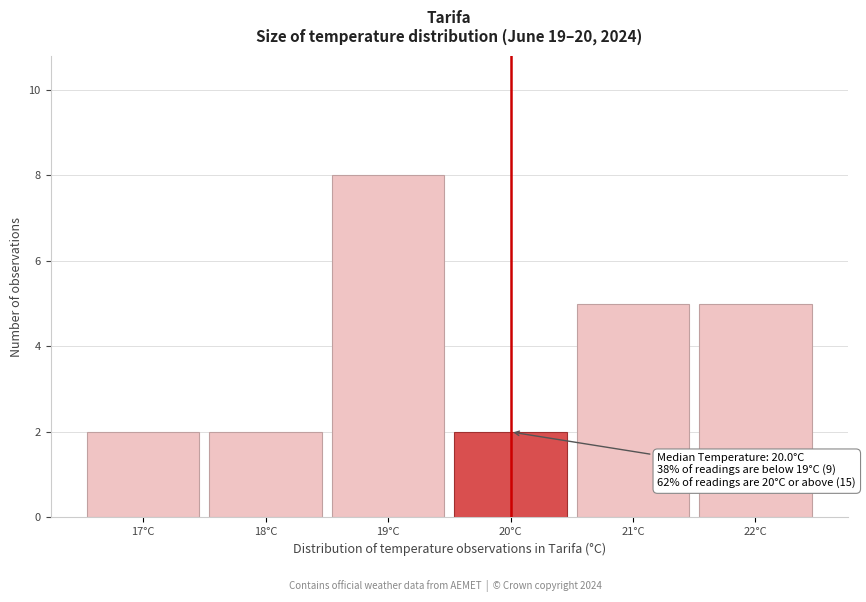

Over which range of the x-axis is the bar tallest?

18.5 to 19.5